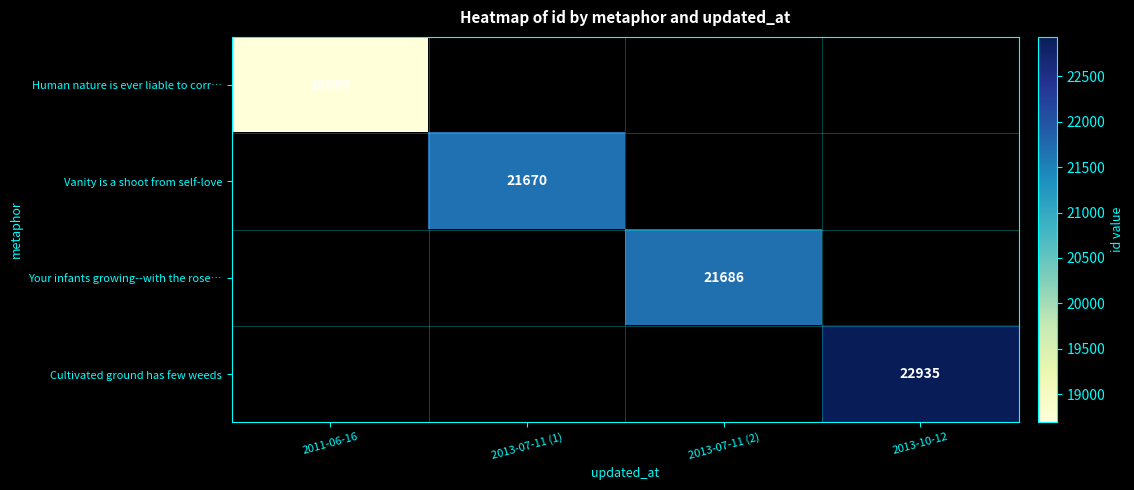

True or false: Your infants growing--with the rose… has a value of 37625 at 2013-07-11 (2).

False